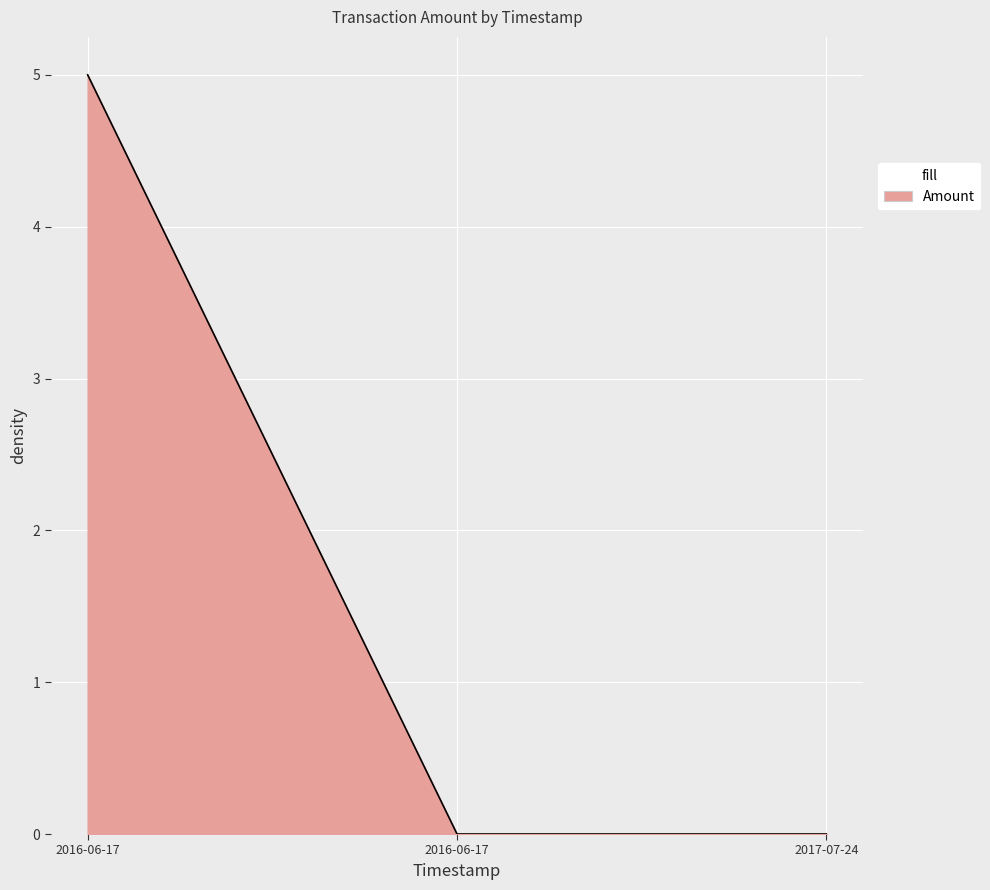

How many lines are shown in the chart?

1